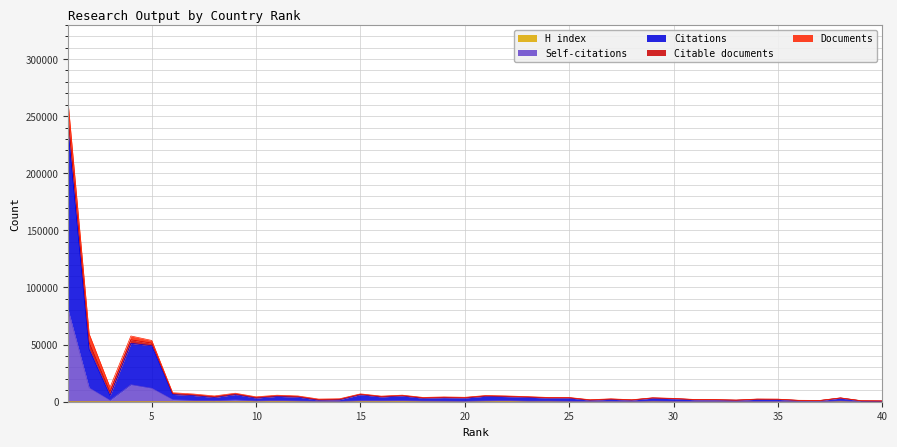

List the labels in order of Citations value, smallest first.

40, 39, 37, 36, 33, 26, 28, 32, 13, 31, 35, 14, 34, 27, 30, 38, 29, 18, 25, 24, 20, 10, 19, 23, 8, 12, 16, 22, 21, 11, 17, 7, 15, 9, 6, 3, 5, 2, 4, 1